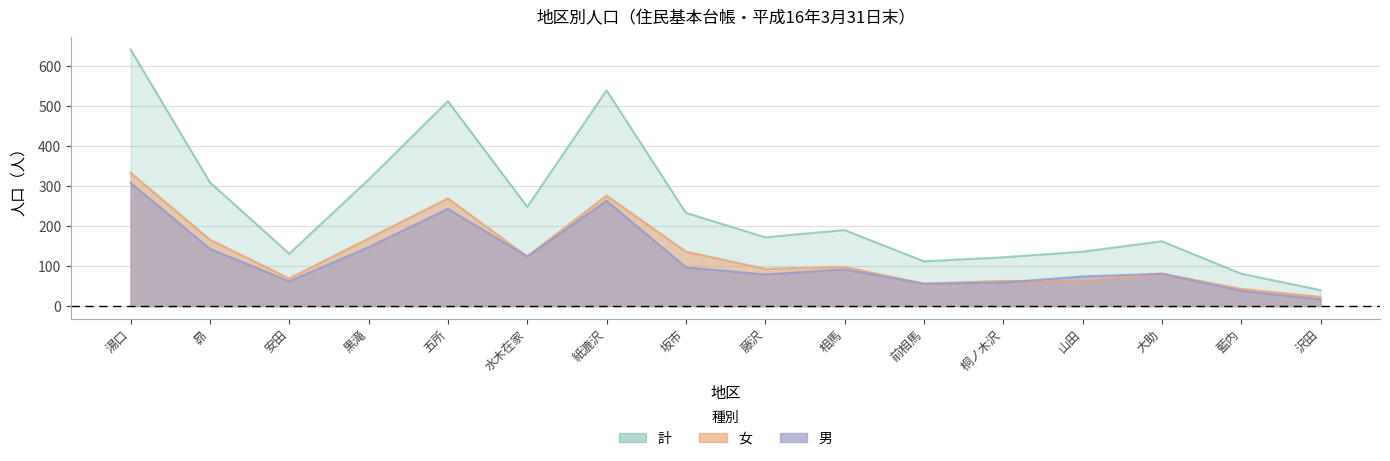

Which series ends up on top after the final intersection of 男 and 女?

男